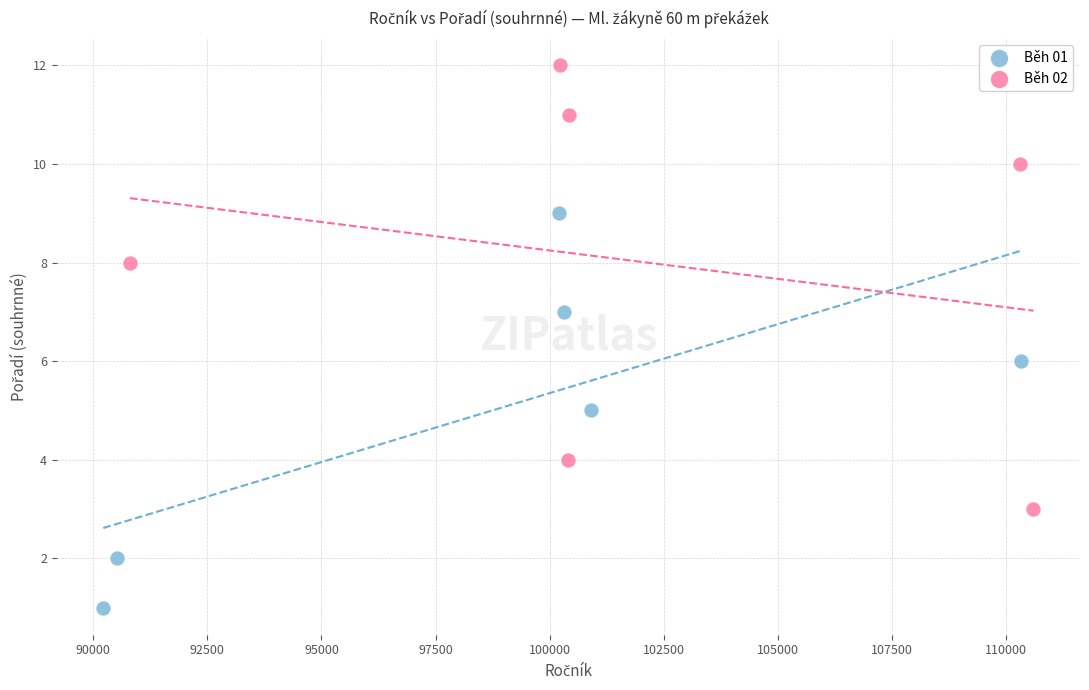

Which series reaches the minimum Y coordinate?

Běh 01